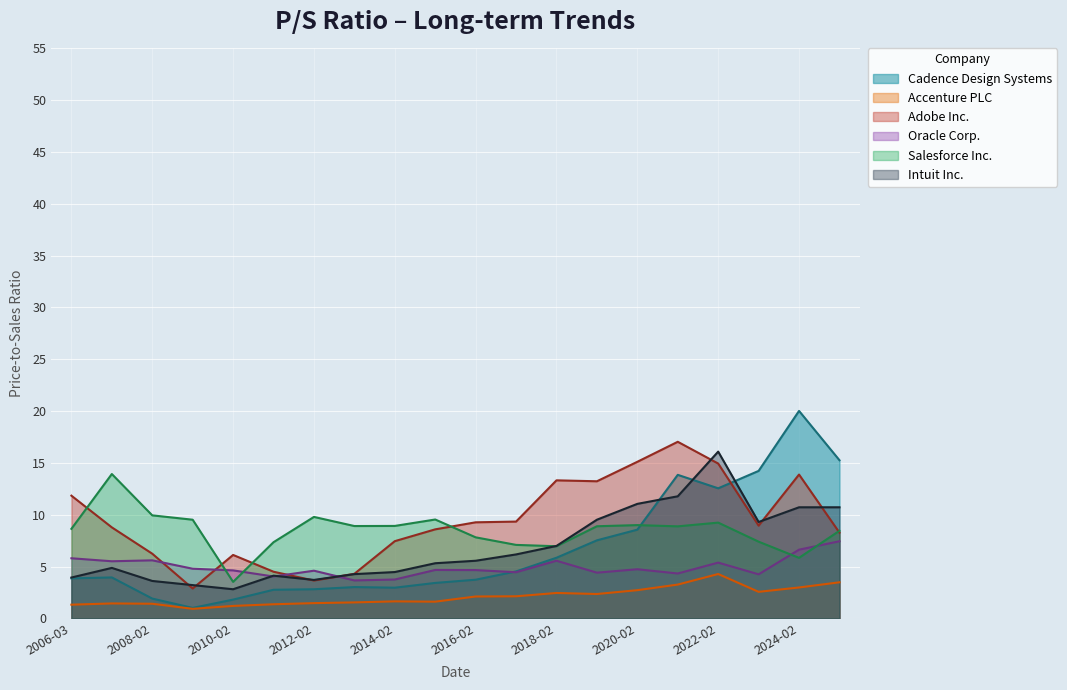

True or false: Intuit Inc. has more than 2 points higher than both neighbors.

True